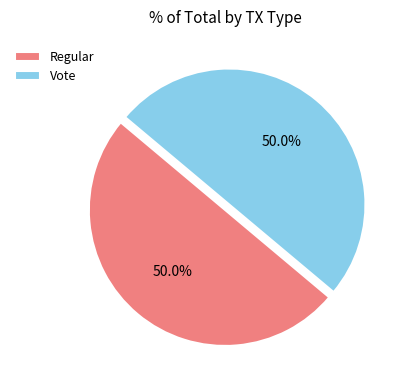

Is the sum of Regular and Vote greater than half?

Yes